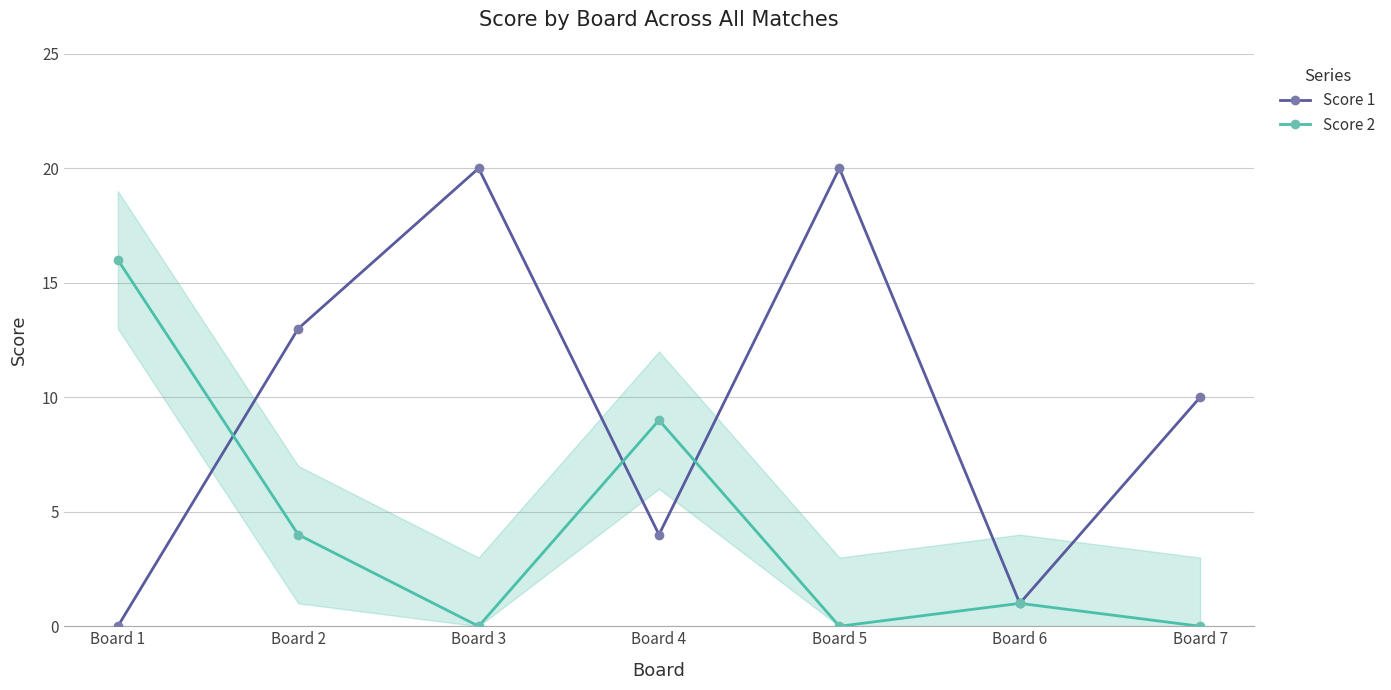

Count the number of data series in this chart.

2